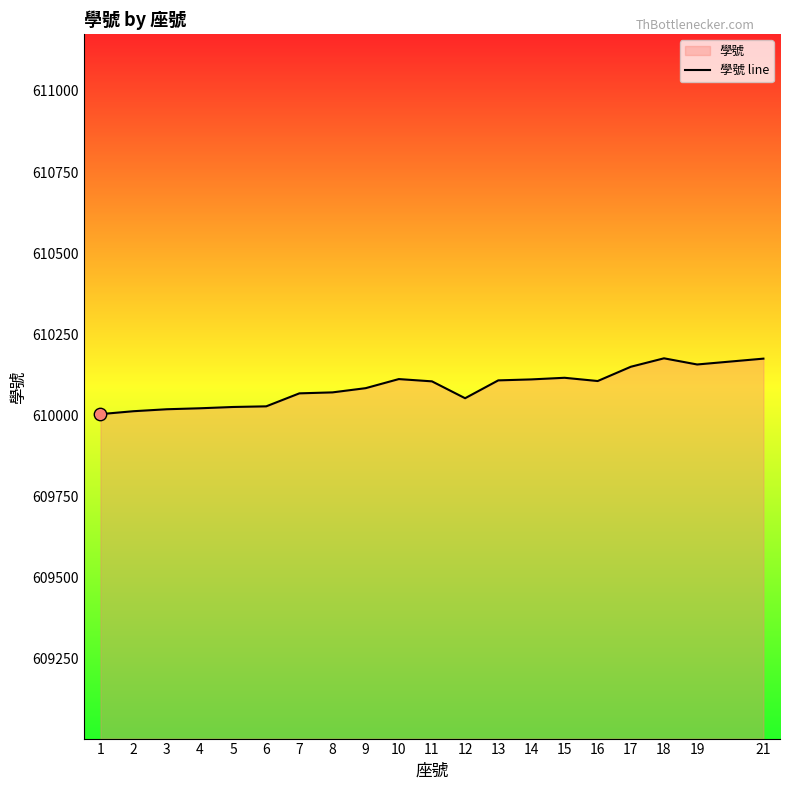

Between 9 and 6, which is larger?

9